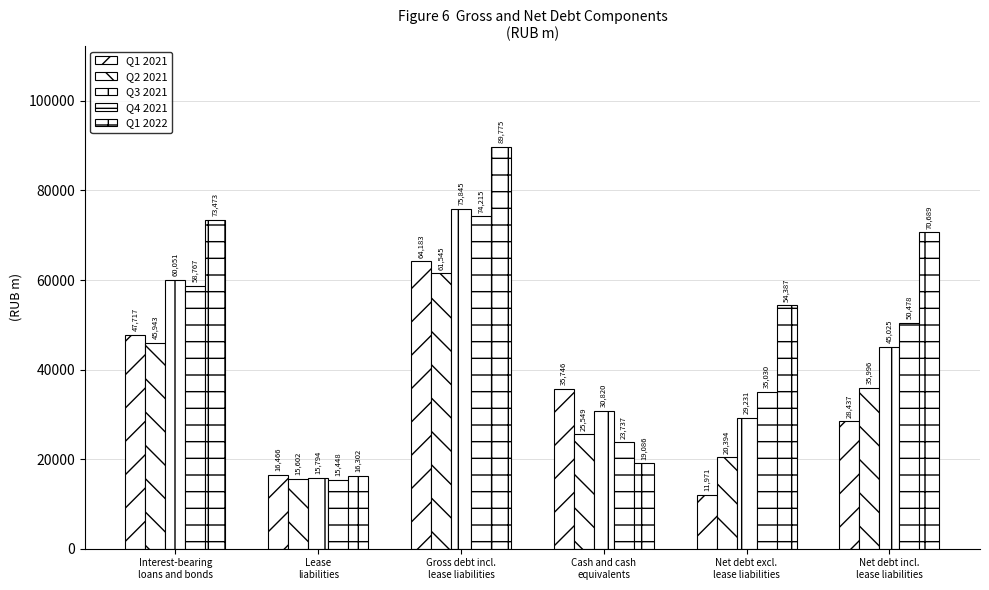

How many bars are there in each group?

5